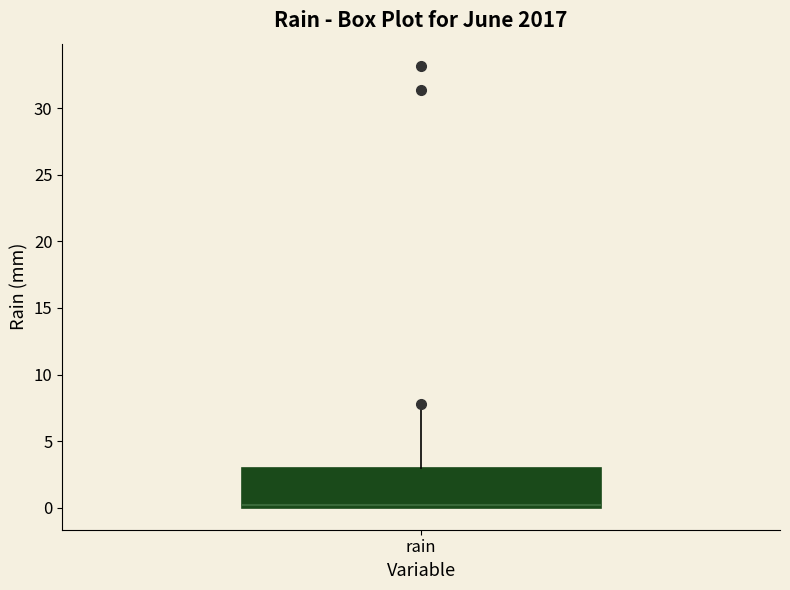

Transcribe this box plot: give where the median line is, the range the box spans, and where the two whiskers end, as read against the y-axis. The values are not printed on the chart, so give them approximately, as read against the axis.

median 0.0 (just above the box's lower edge), box 0.0 to 3.0, whiskers 0.0 to 7.5